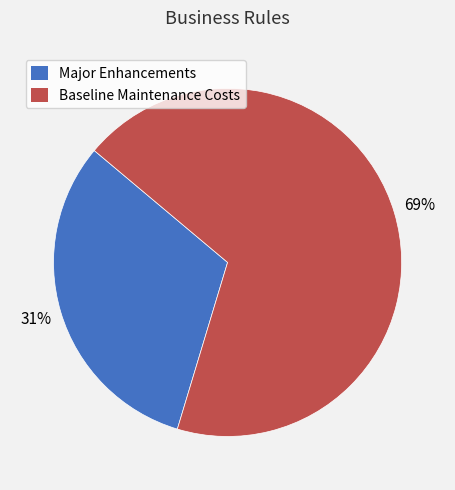

What is the largest slice in the pie chart?

Baseline Maintenance Costs